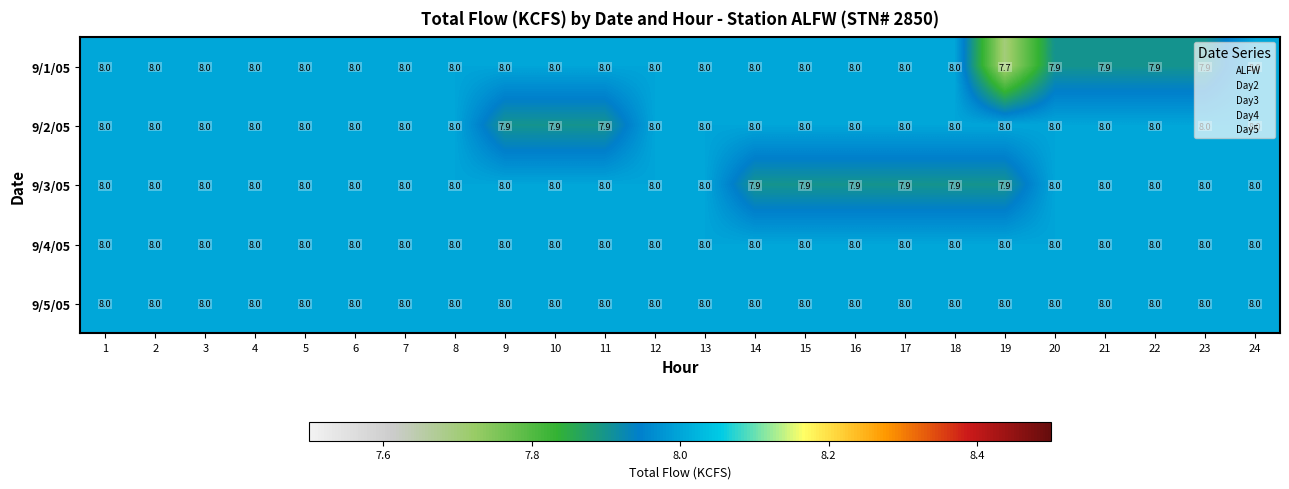

Which series has the widest spread of values?

9/1/05